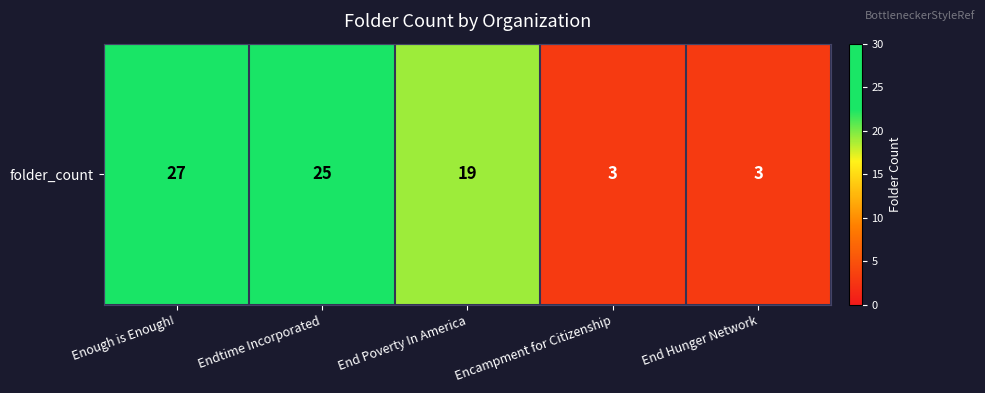

Reading left to right, what are all the values shown in this chart?

27	25	19	3	3